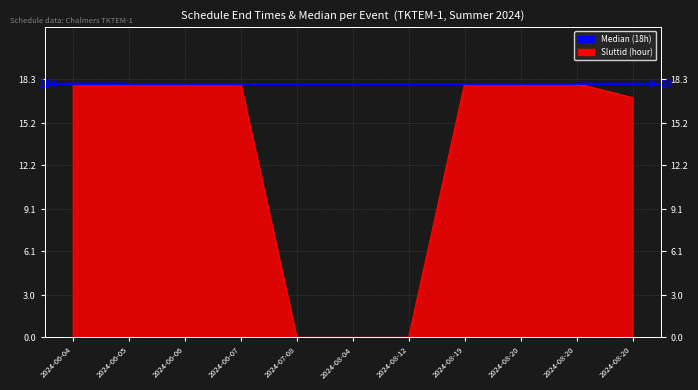

List the labels in order of value, largest first.

2024-06-04, 2024-06-05, 2024-06-06, 2024-06-07, 2024-08-19, 2024-08-20, 2024-08-20, 2024-08-20, 2024-07-08, 2024-08-04, 2024-08-12